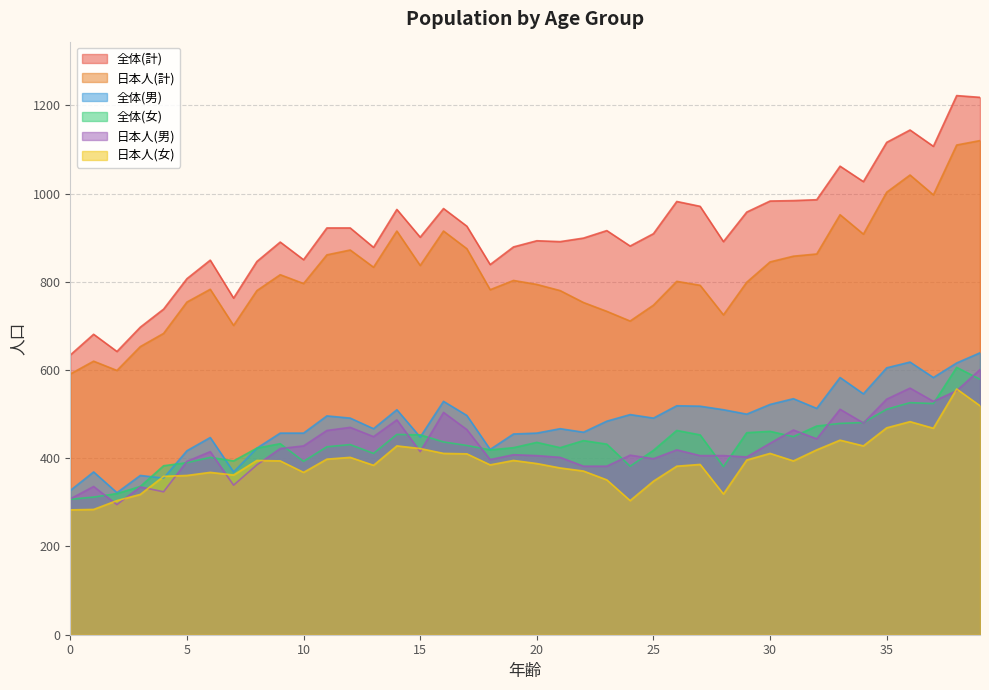

Reading left to right, transcribe all the data shown in this chart.

日本人(計): 0=591	1=620	2=599	3=653	4=683	5=754	6=783	7=701	8=780	9=816	10=796	11=861	12=872	13=833	14=915	15=837	16=915	17=875	18=782	19=803	20=794	21=780	22=753	23=733	24=711	25=747	26=801	27=792	28=725	29=799	30=845	31=858	32=863	33=952	34=908	35=1003	36=1042	37=997	38=1110	39=1120
全体(計): 0=634	1=681	2=642	3=697	4=738	5=807	6=849	7=763	8=846	9=890	10=850	11=922	12=922	13=878	14=964	15=901	16=966	17=926	18=839	19=879	20=893	21=891	22=899	23=916	24=881	25=909	26=982	27=971	28=891	29=958	30=983	31=984	32=986	33=1062	34=1027	35=1116	36=1144	37=1107	38=1222	39=1218
日本人(男): 0=308	1=336	2=295	3=335	4=324	5=393	6=415	7=339	8=385	9=422	10=428	11=463	12=470	13=449	14=487	15=415	16=504	17=465	18=397	19=408	20=406	21=402	22=382	23=382	24=407	25=399	26=419	27=406	28=406	29=403	30=434	31=464	32=444	33=511	34=480	35=534	36=559	37=529	38=553	39=601
全体(女): 0=307	1=312	2=320	3=336	4=383	5=390	6=402	7=394	8=423	9=433	10=393	11=426	12=431	13=411	14=454	15=453	16=437	17=429	18=419	19=424	20=436	21=424	22=440	23=432	24=382	25=418	26=463	27=453	28=381	29=458	30=461	31=449	32=473	33=479	34=481	35=511	36=526	37=524	38=606	39=579
全体(男): 0=327	1=369	2=322	3=361	4=355	5=417	6=447	7=369	8=423	9=457	10=457	11=496	12=491	13=467	14=510	15=448	16=529	17=497	18=420	19=455	20=457	21=467	22=459	23=484	24=499	25=491	26=519	27=518	28=510	29=500	30=522	31=535	32=513	33=583	34=546	35=605	36=618	37=583	38=616	39=639
日本人(女): 0=283	1=284	2=304	3=318	4=359	5=361	6=368	7=362	8=395	9=394	10=368	11=398	12=402	13=384	14=428	15=422	16=411	17=410	18=385	19=395	20=388	21=378	22=371	23=351	24=304	25=348	26=382	27=386	28=319	29=396	30=411	31=394	32=419	33=441	34=428	35=469	36=483	37=468	38=557	39=519